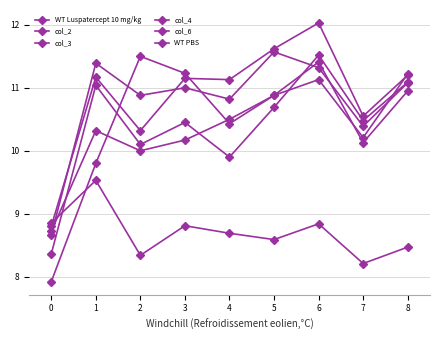

Does the chart have visible grid lines?

Yes